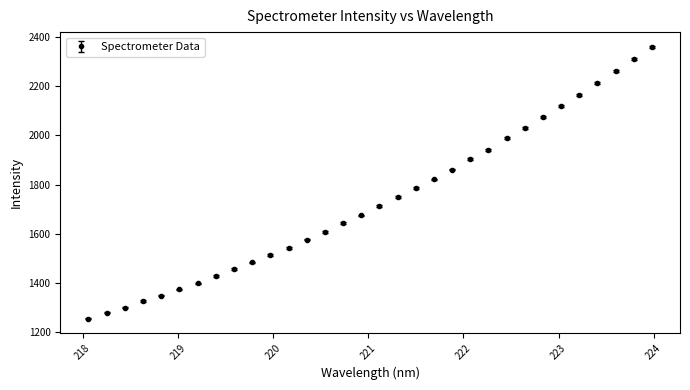

What is the value of the 19th point from the left?

1785.2